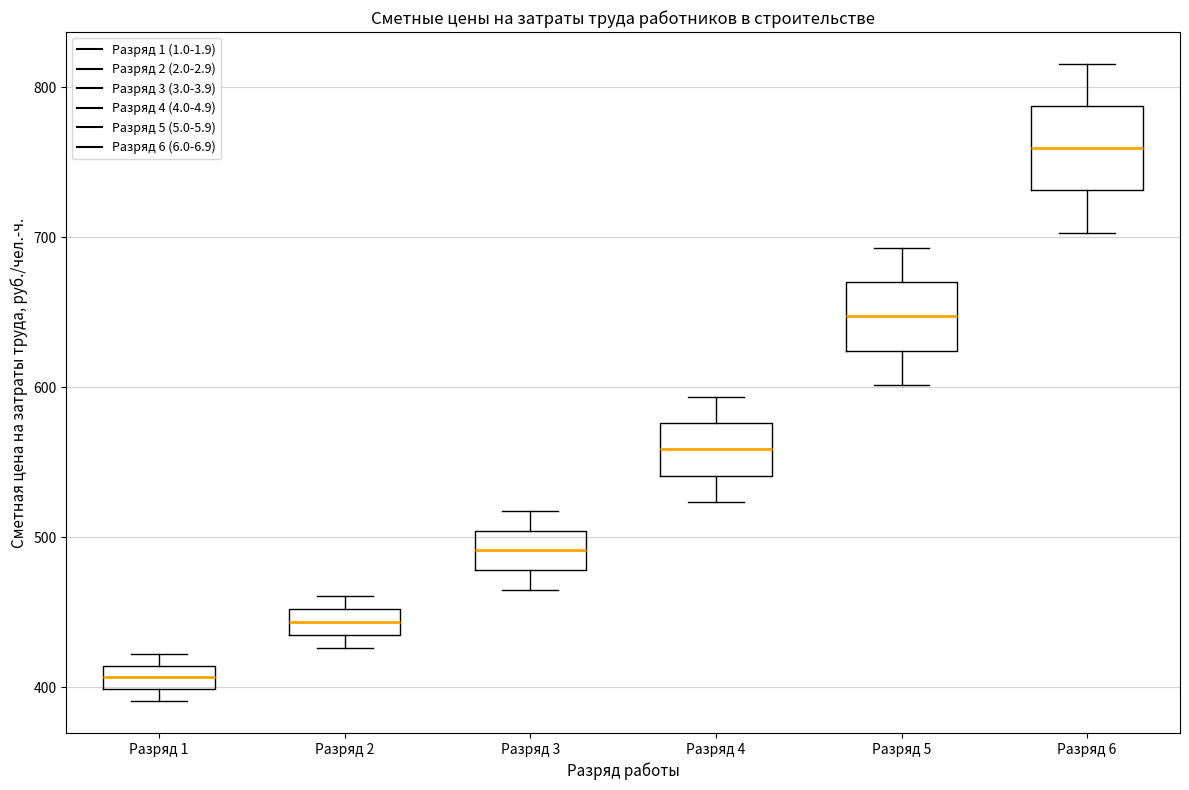

Where does the median line of the box for Разряд 3 sit on the y-axis? The values are not printed on the chart, so give them approximately, as read against the axis.

490